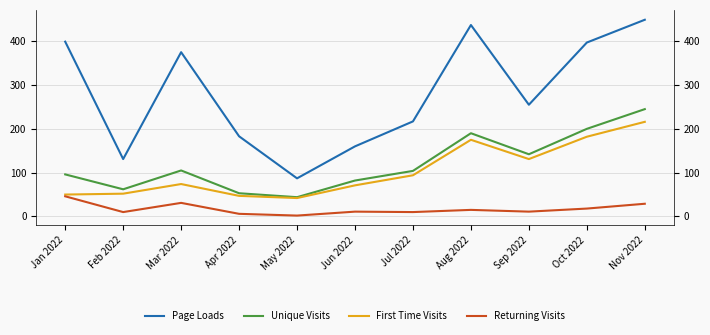

Which series changed the most between Mar 2022 and Sep 2022?

Page Loads